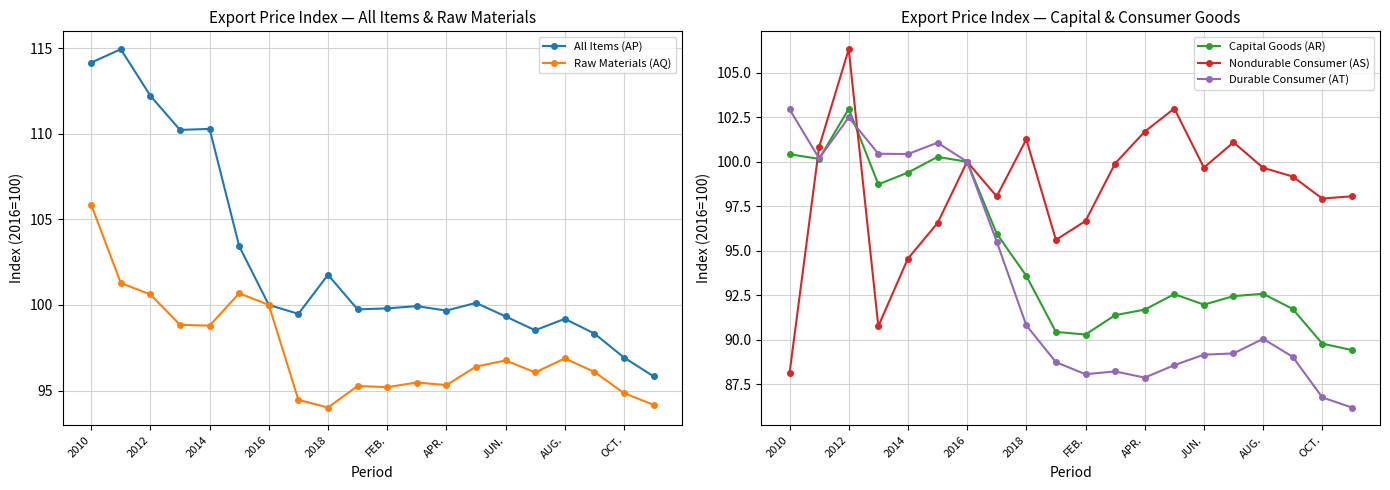

What is the approximate value of Nondurable Consumer (AS) at OCT.?

97.9